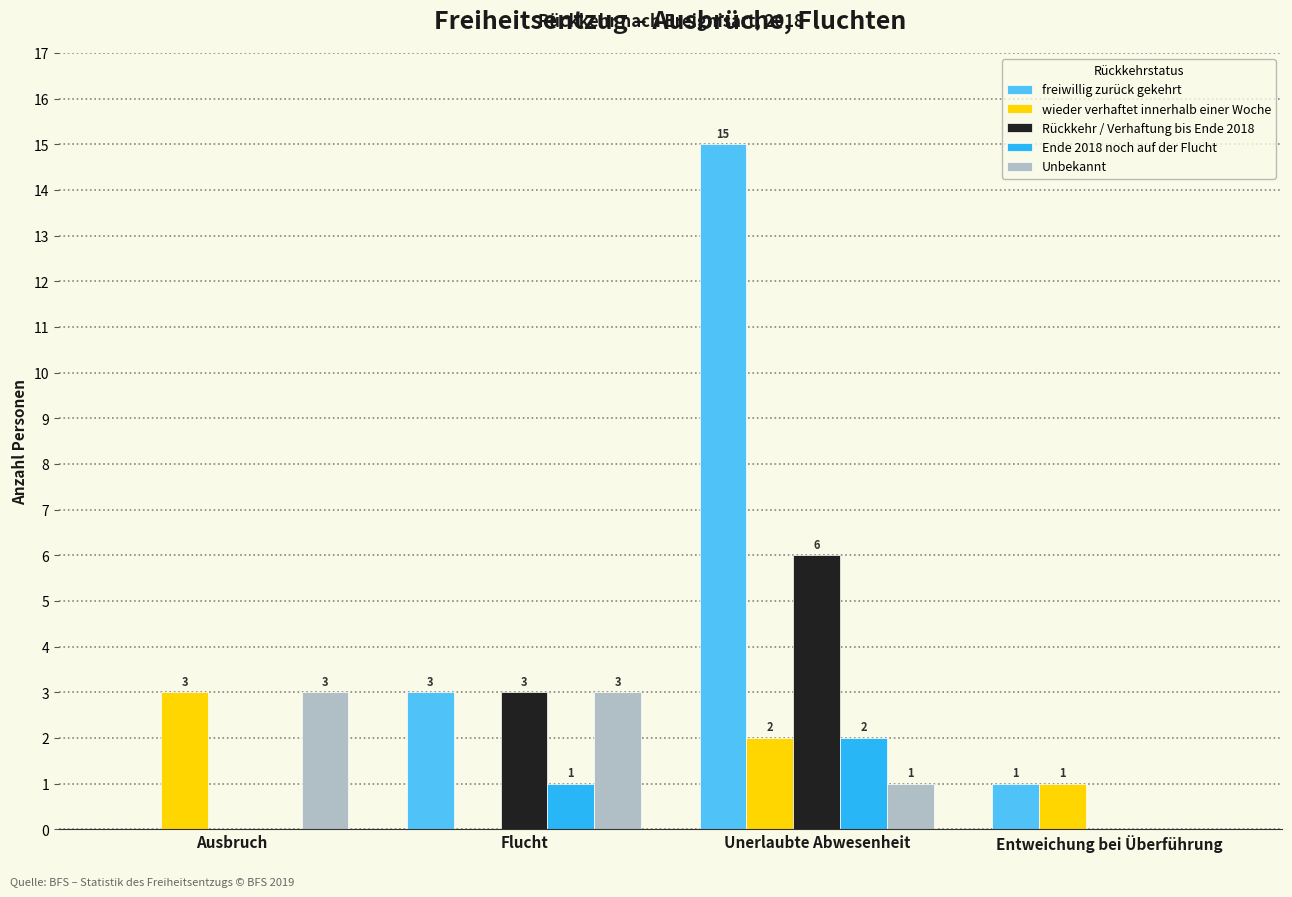

How many values in wieder verhaftet innerhalb einer Woche are above zero?

3